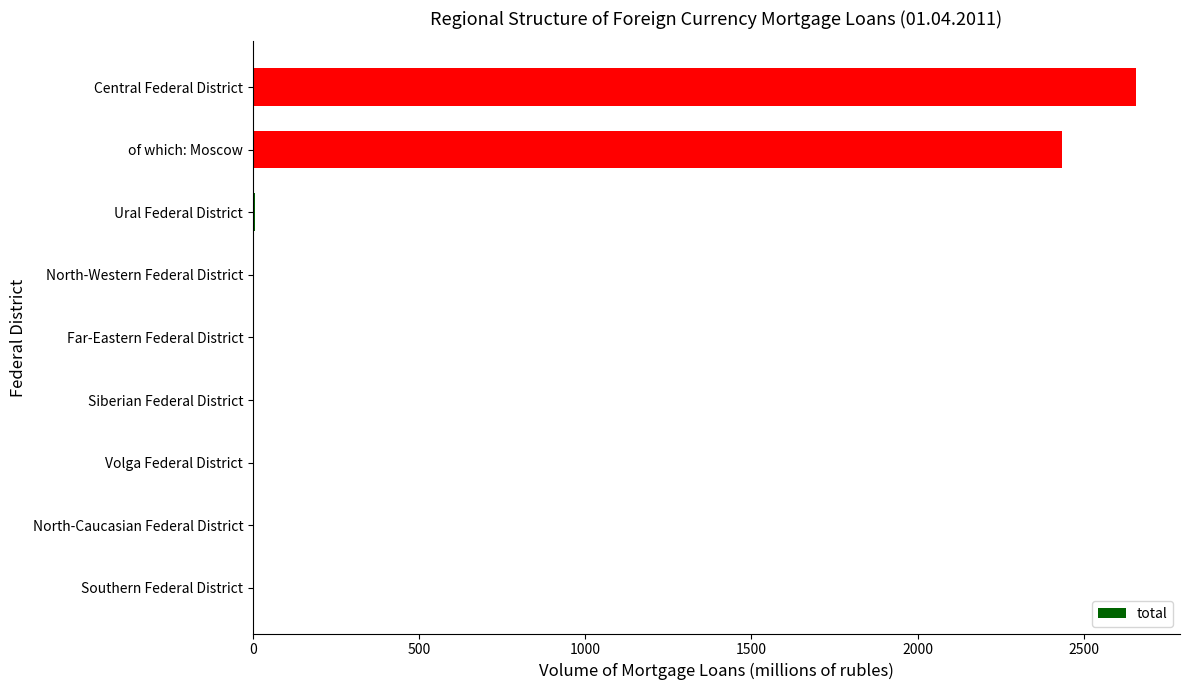

Read the value at of which: Moscow.

2436